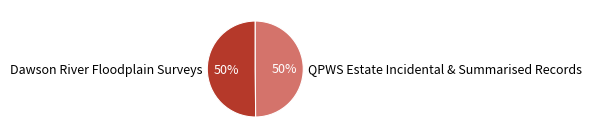

Is it true that Dawson River Floodplain Surveys is 44% of the pie?

False